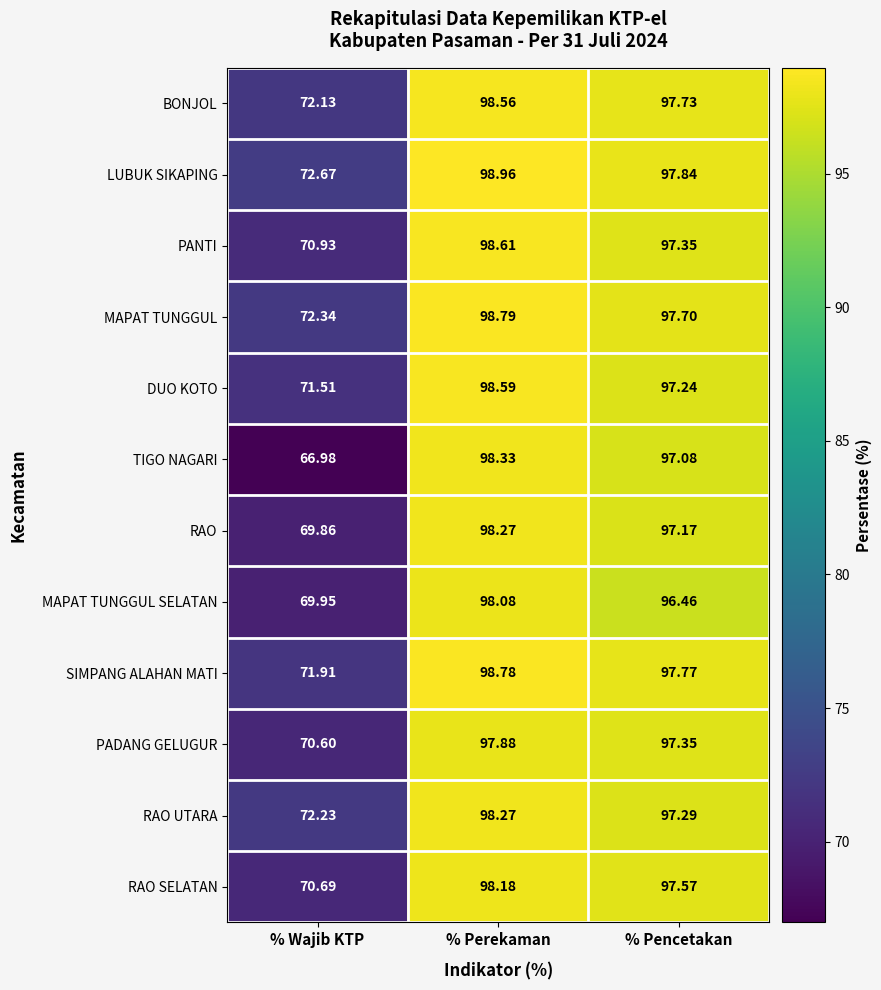

Rank the categories by TIGO NAGARI value from highest to lowest.

% Perekaman, % Pencetakan, % Wajib KTP